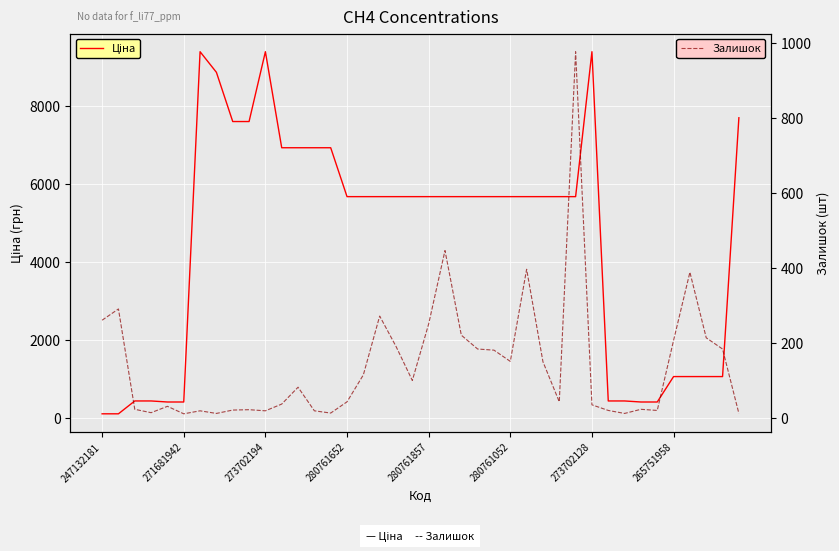

What is the label of the 23rd point from the left?

22